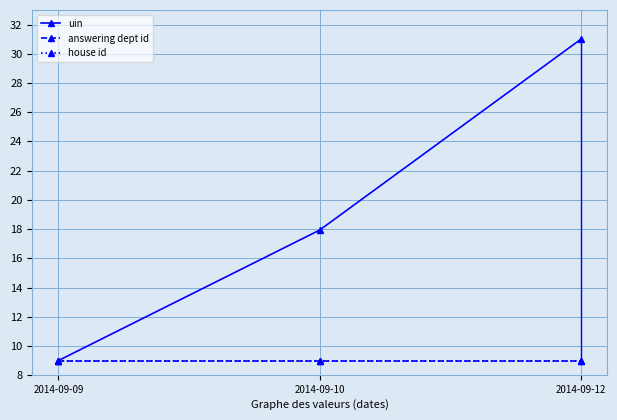

Which series has the largest range (max minus min)?

uin